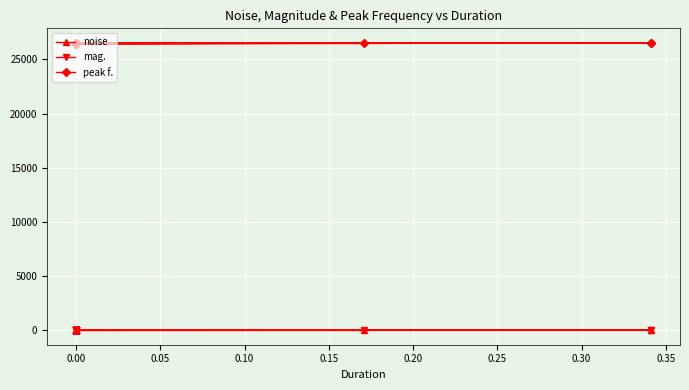

True or false: noise and peak f. intersect in this chart.

False